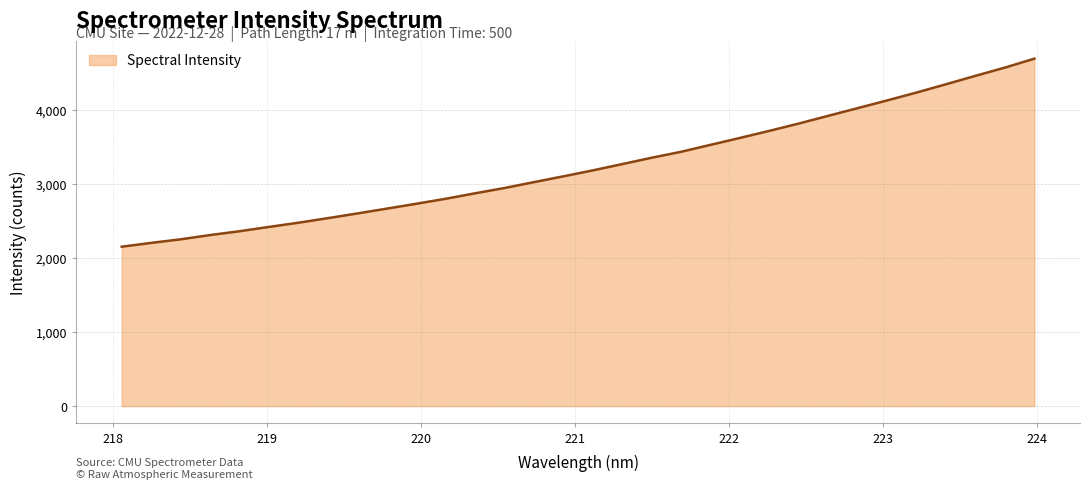

How many series are shown in this chart?

1